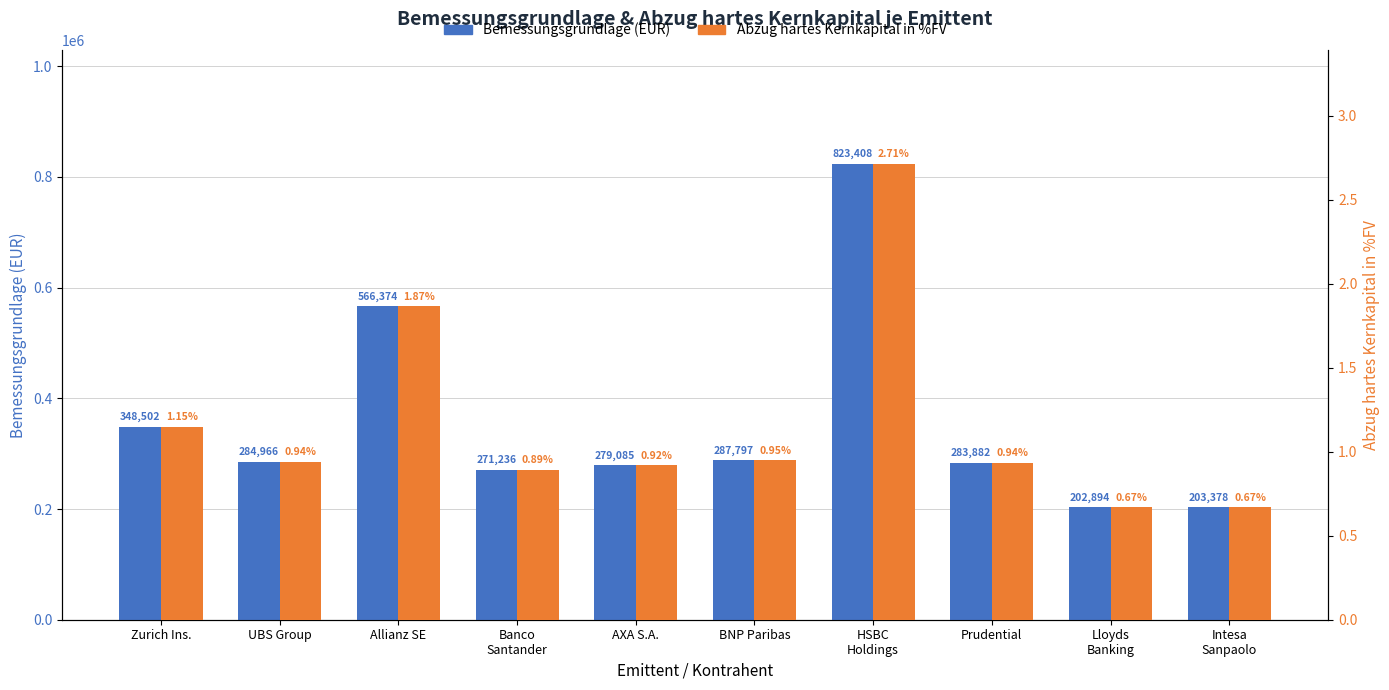

What are all the series names shown in the legend?

Bemessungsgrundlage (EUR), Abzug hartes Kernkapital in %FV